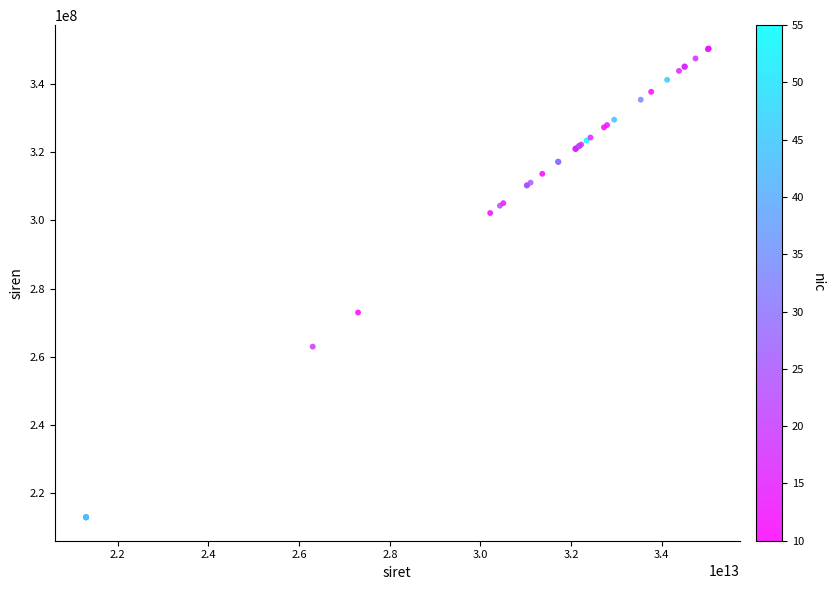

What Y value in the scatter plot is closest to 281658207?

273000190